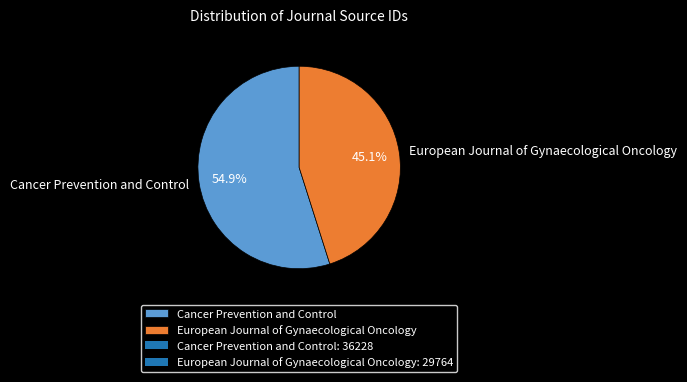

What is the majority slice?

Cancer Prevention and Control